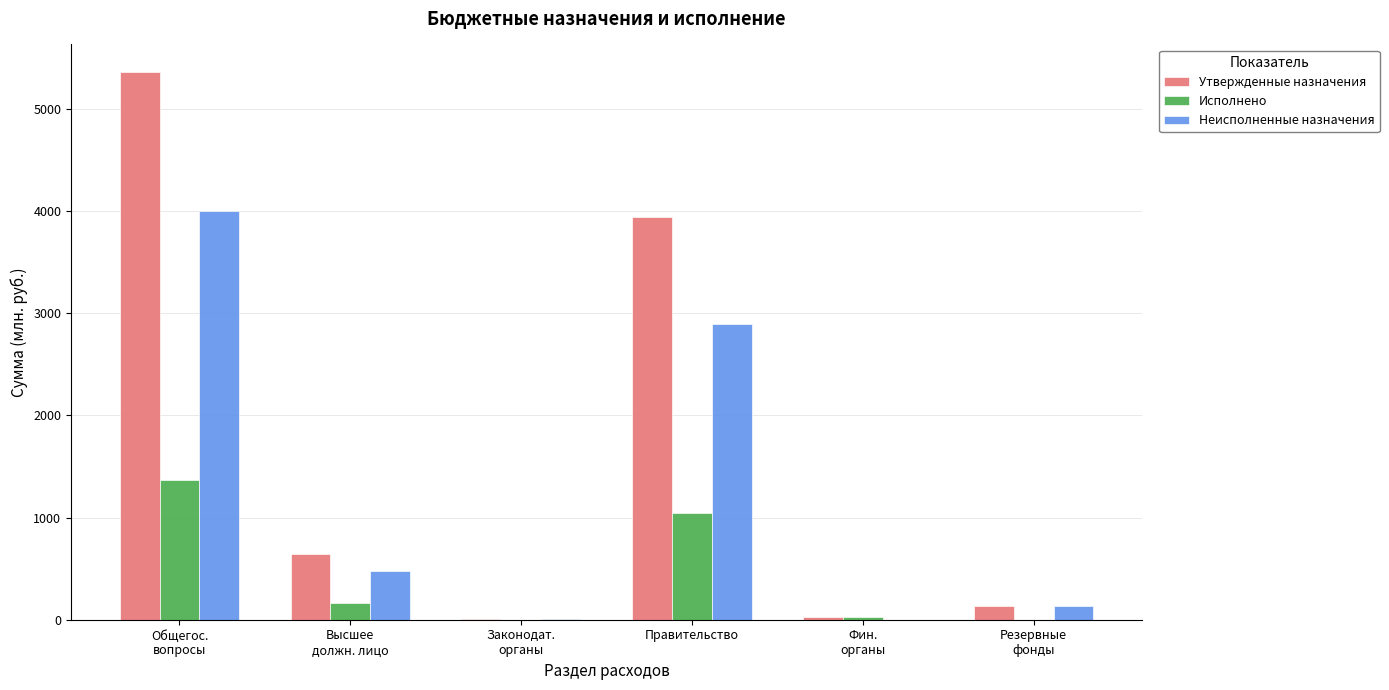

List the series in order of their overall mean, highest first.

Утвержденные назначения, Неисполненные назначения, Исполнено